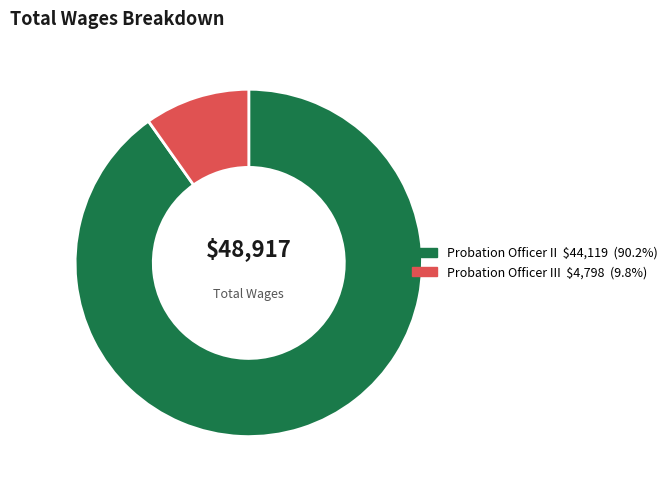

Is there a majority slice in this chart?

Yes